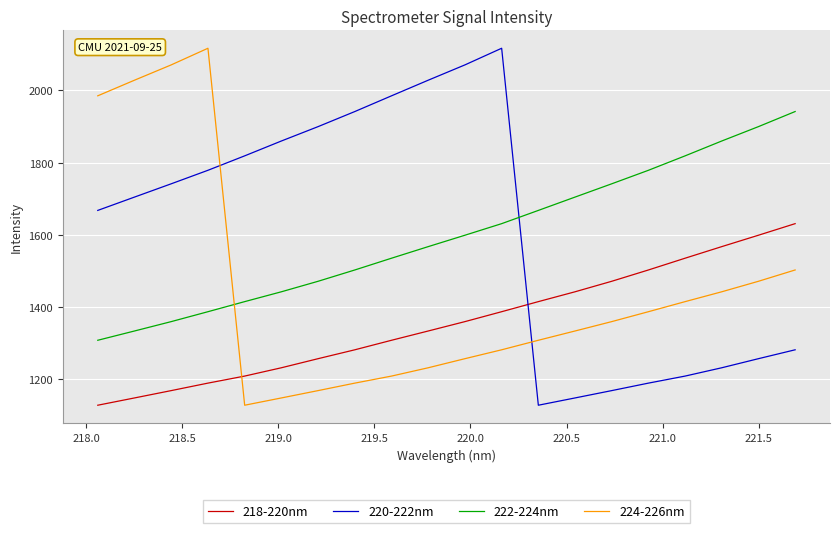

What is the difference between the maximum and minimum values in the 224-226nm series?

989.4